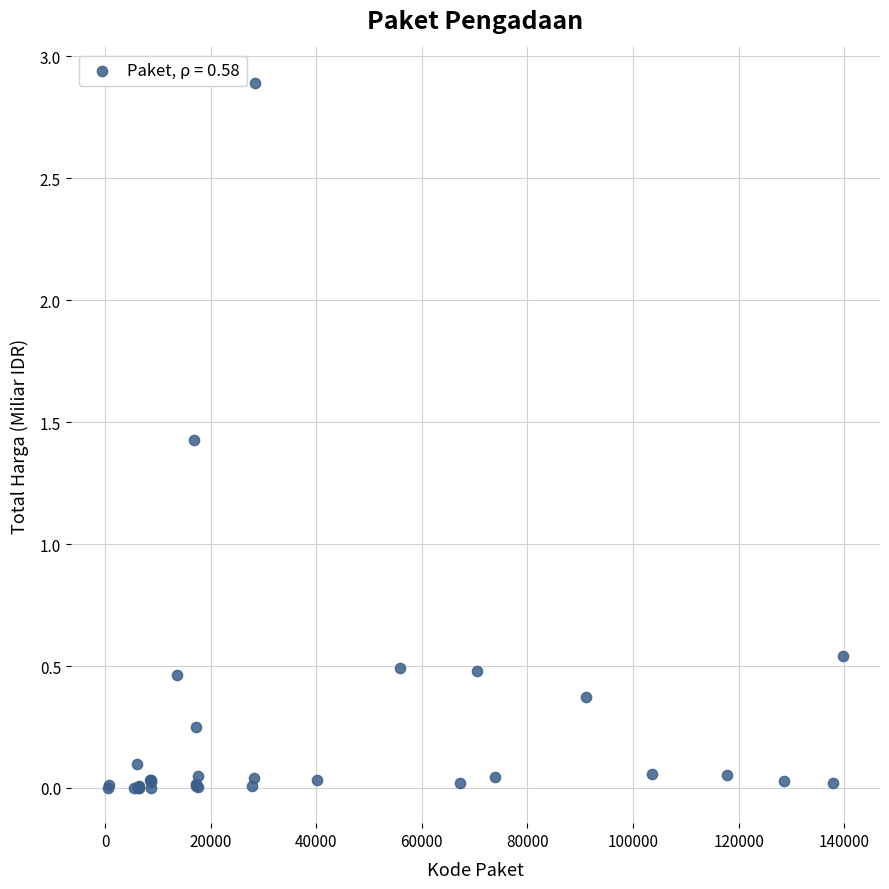

What Y value in the scatter plot is closest to 1?

1.4